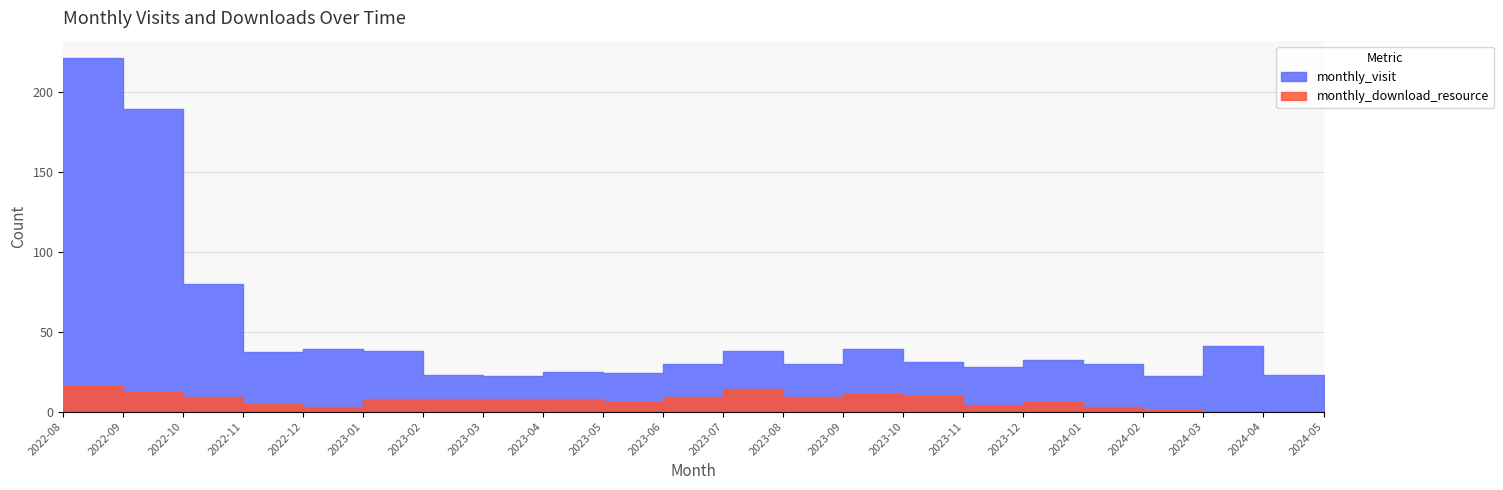

True or false: monthly_download_resource and monthly_visit cross at least once.

False